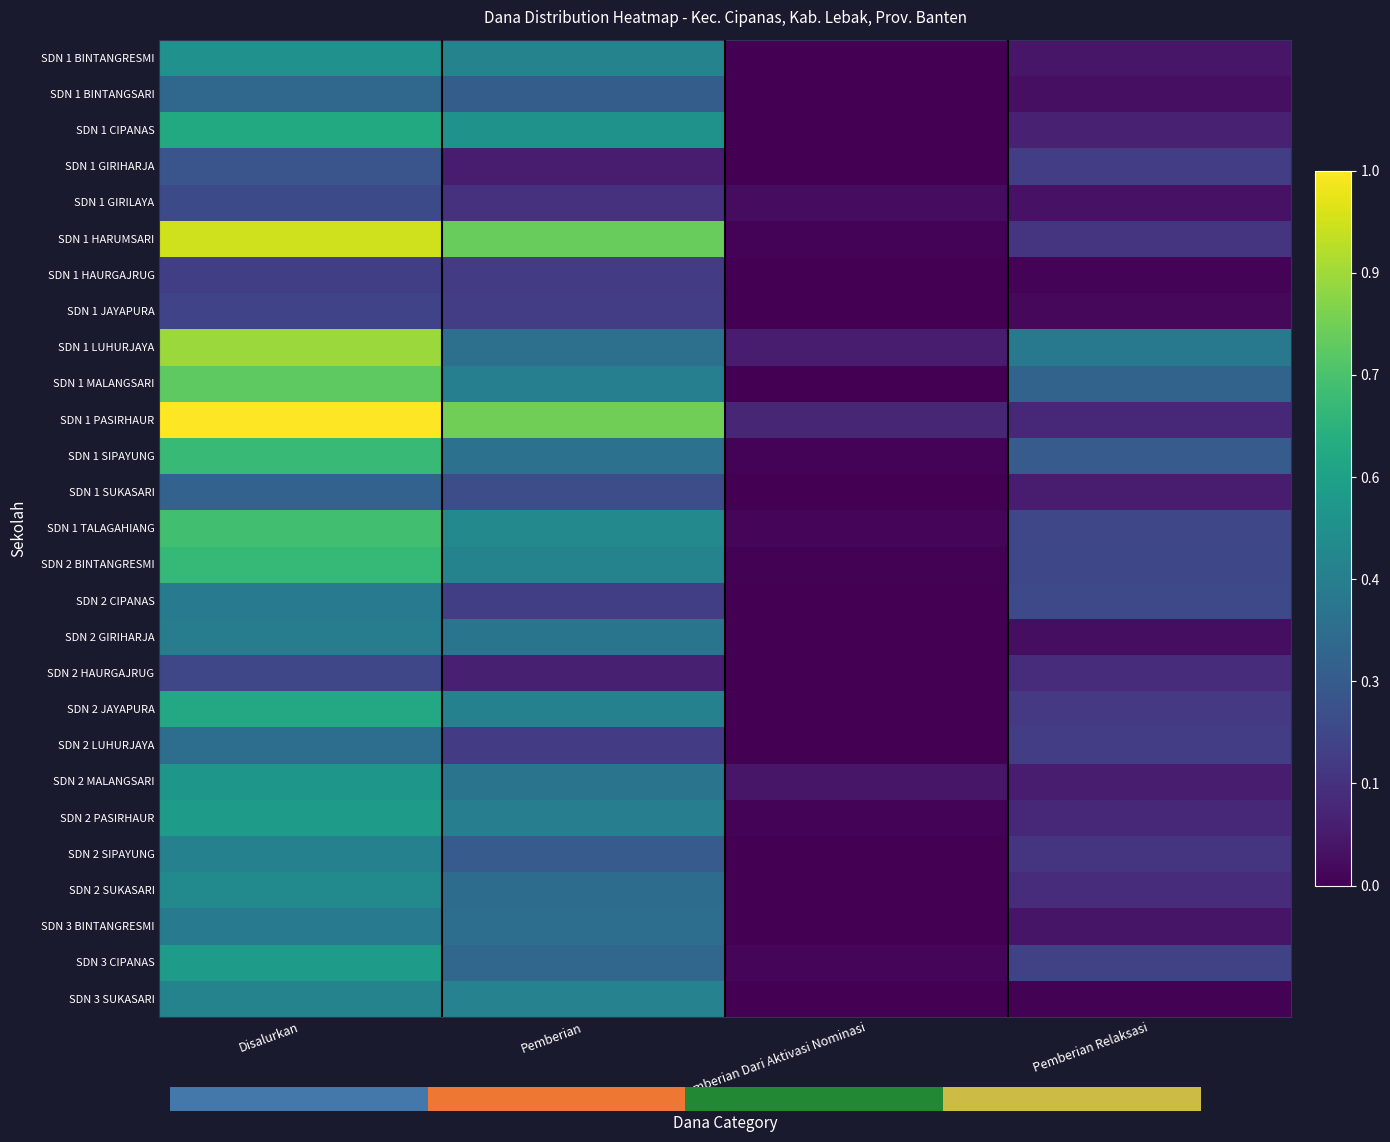

Rank the series by their maximum value, from highest to lowest.

SDN 1 PASIRHAUR, SDN 1 HARUMSARI, SDN 1 LUHURJAYA, SDN 1 MALANGSARI, SDN 1 TALAGAHIANG, SDN 1 SIPAYUNG, SDN 2 BINTANGRESMI, SDN 1 CIPANAS, SDN 2 JAYAPURA, SDN 2 PASIRHAUR, SDN 3 CIPANAS, SDN 2 MALANGSARI, SDN 1 BINTANGRESMI, SDN 2 SUKASARI, SDN 3 SUKASARI, SDN 2 SIPAYUNG, SDN 2 GIRIHARJA, SDN 3 BINTANGRESMI, SDN 2 CIPANAS, SDN 2 LUHURJAYA, SDN 1 BINTANGSARI, SDN 1 SUKASARI, SDN 1 GIRIHARJA, SDN 1 GIRILAYA, SDN 2 HAURGAJRUG, SDN 1 JAYAPURA, SDN 1 HAURGAJRUG